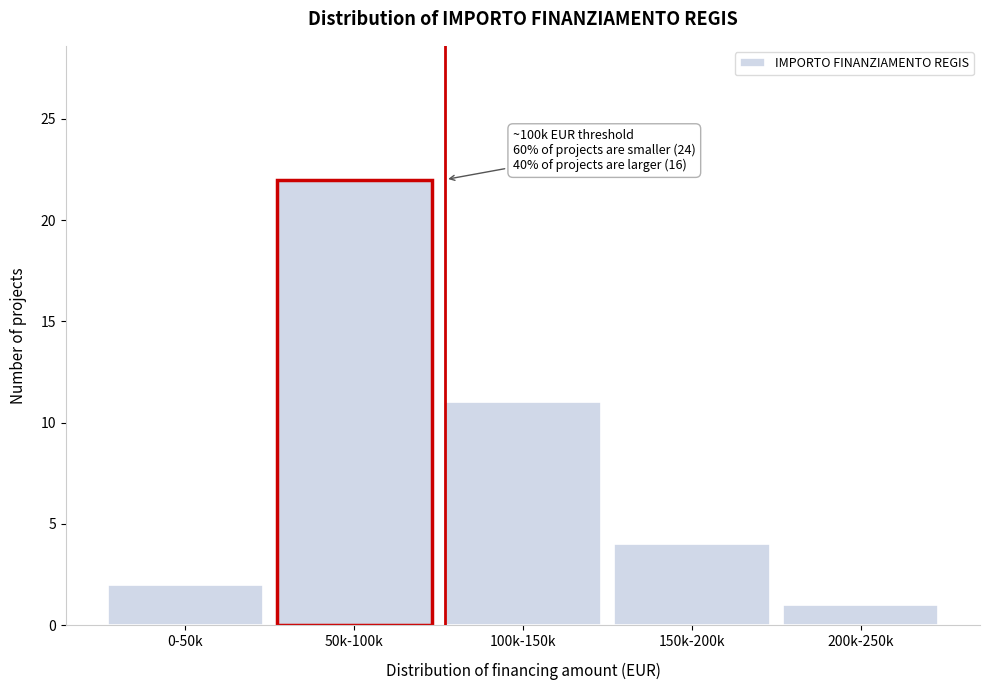

Reading right to left, what are all the values shown in this chart?

200k-250k=1	150k-200k=4	100k-150k=11	50k-100k=22	0-50k=2